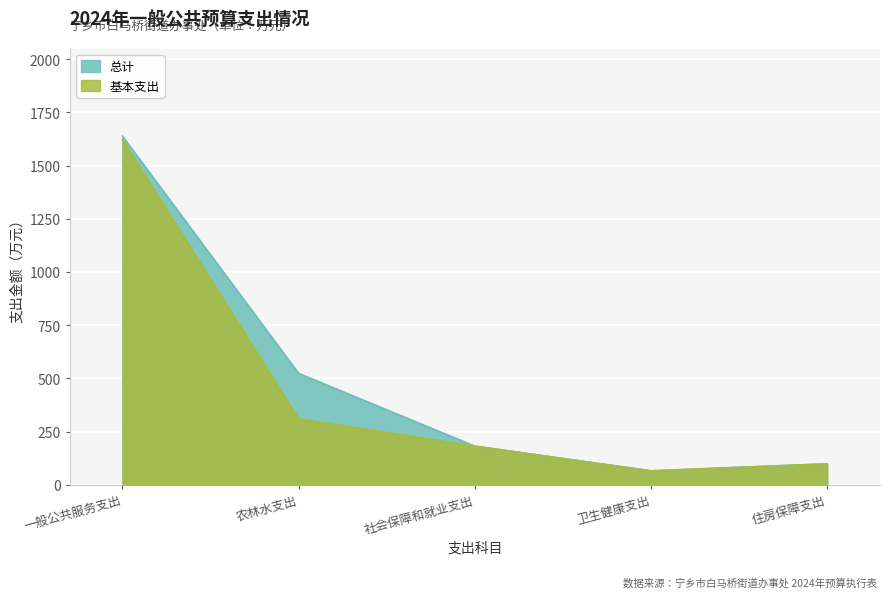

Which has a higher value, 一般公共服务支出 or 农林水支出?

一般公共服务支出